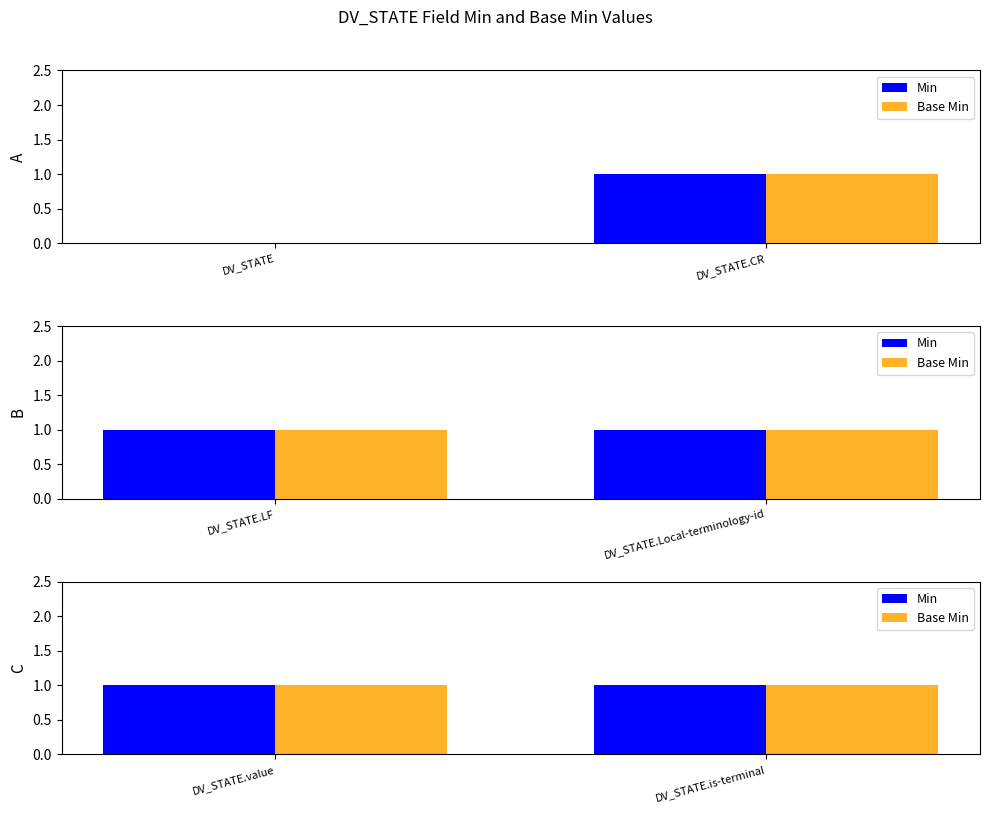

How many Base Min values are between 1 and 2?

5